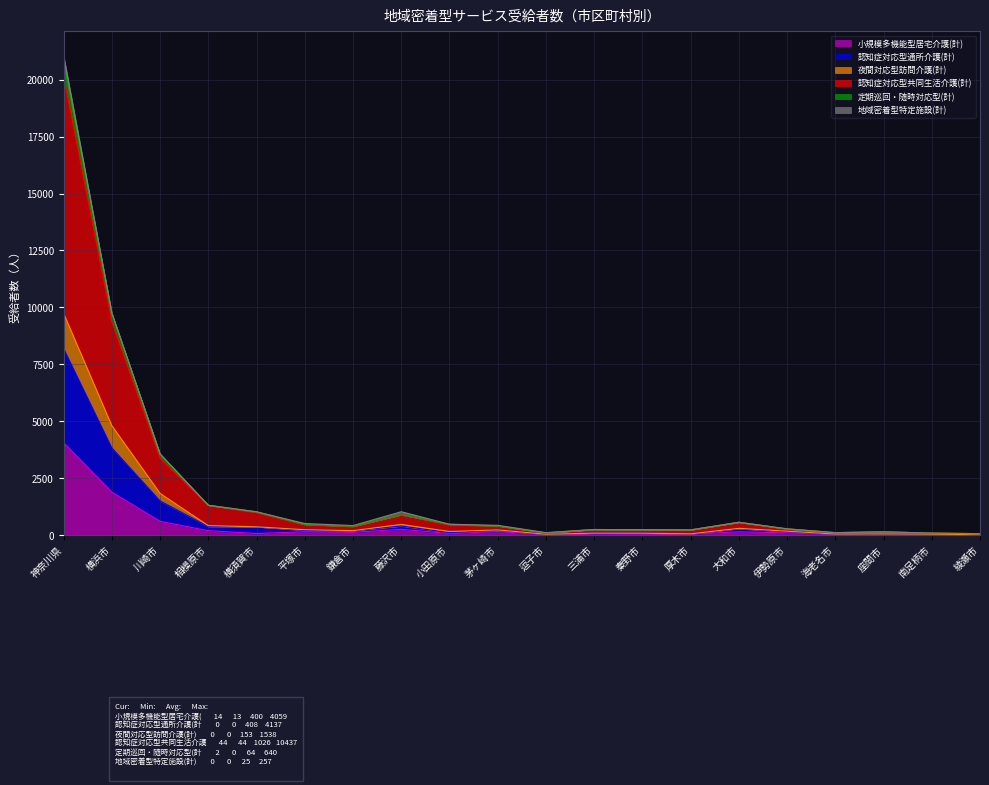

At which label does 小規模多機能型居宅介護(計) reach its peak?

神奈川県